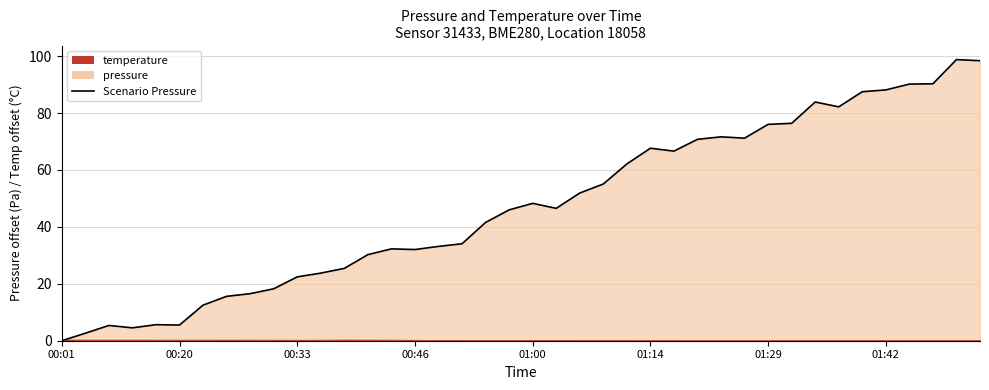

What position from the right is 00:33?

30